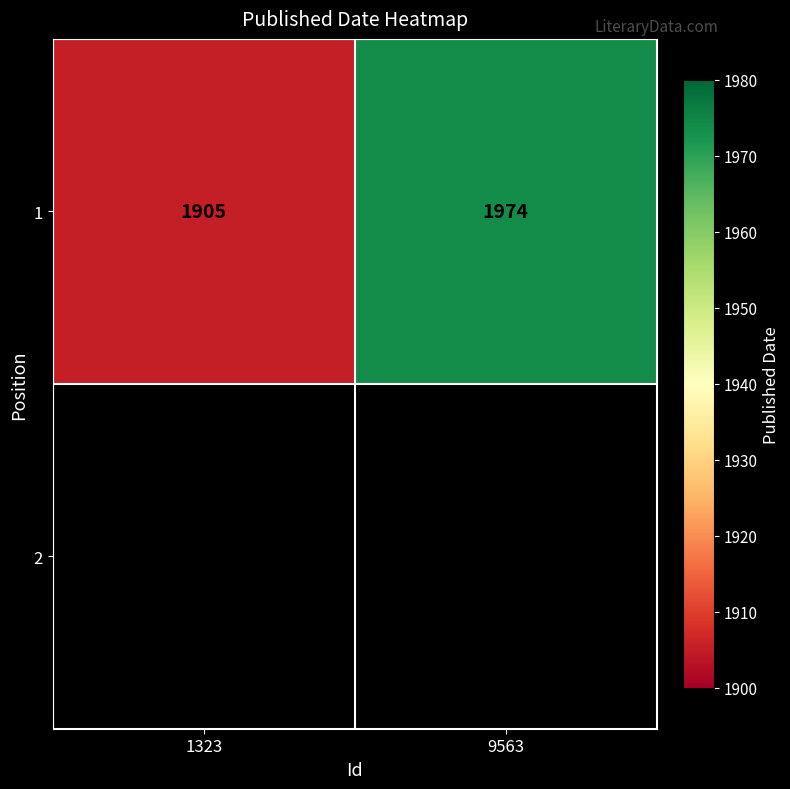

What is the sum of all values?

3879